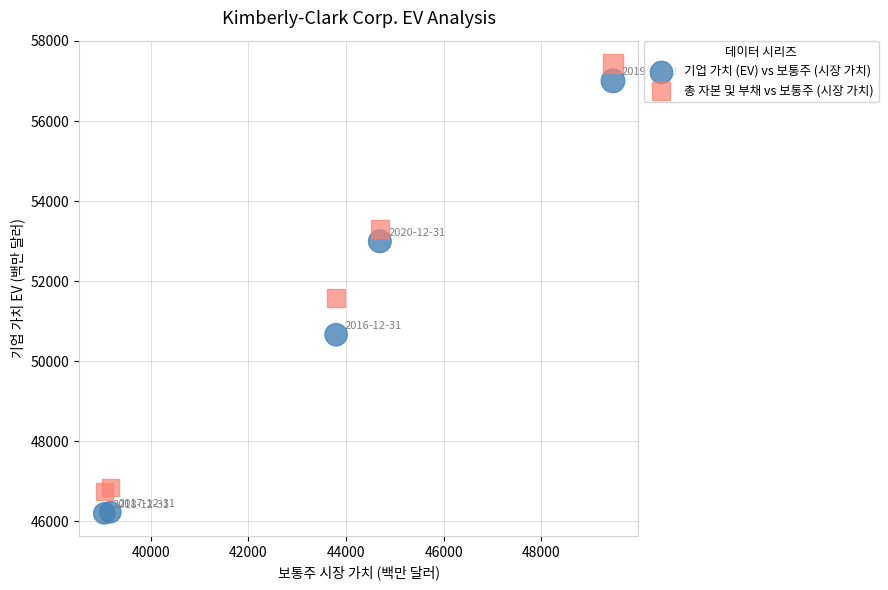

Across all data points, what is the average X value?

43236